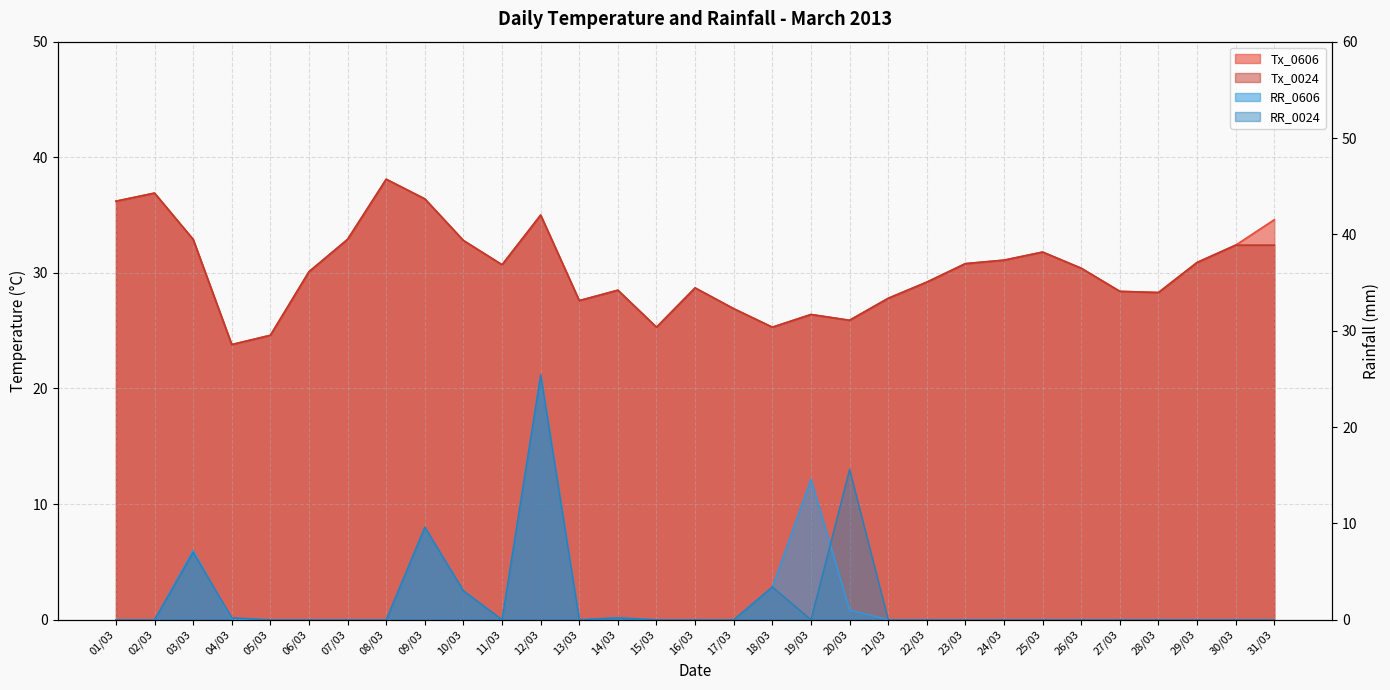

True or false: Tx_0024 and RR_0024 intersect in this chart.

False